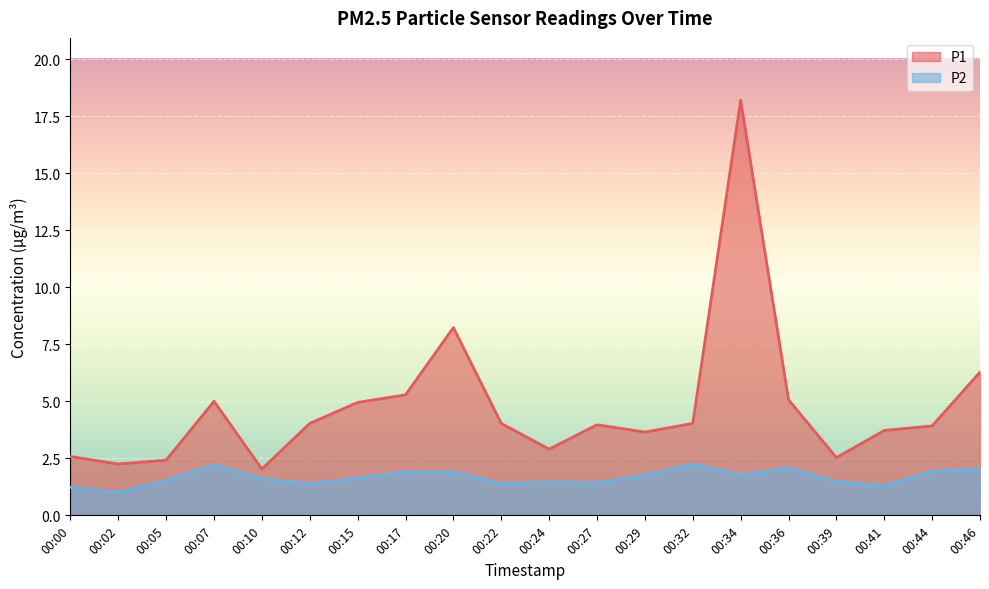

How many interior local peaks does the P1 series have?

4